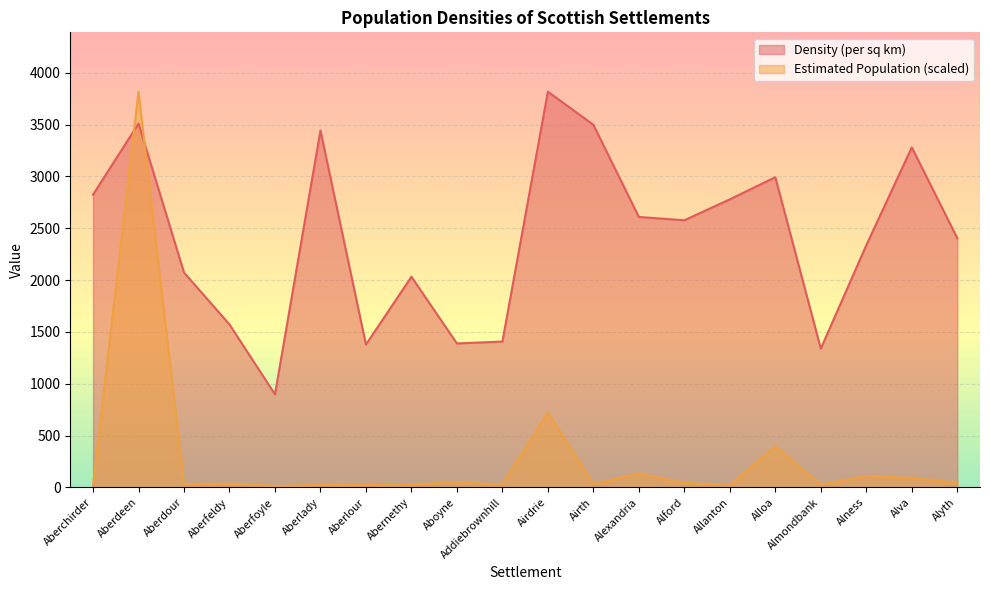

The Density (per sq km) series shows 3817.0 at Airdrie. True or false?

True